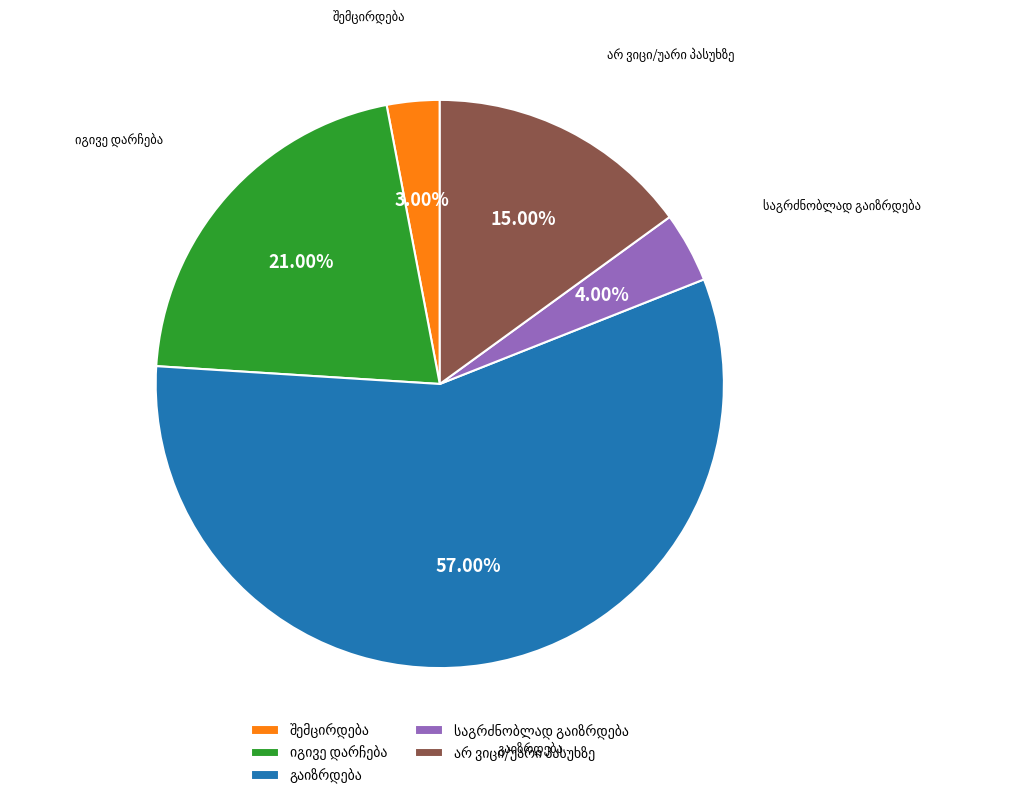

Is there any slice that represents more than half of the pie?

Yes